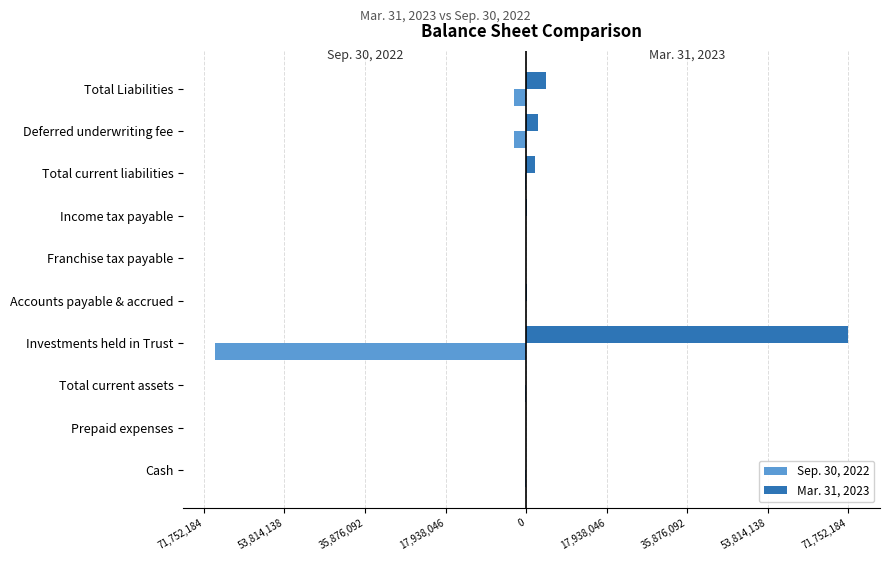

What are all the series names shown in the legend?

Sep. 30, 2022, Mar. 31, 2023